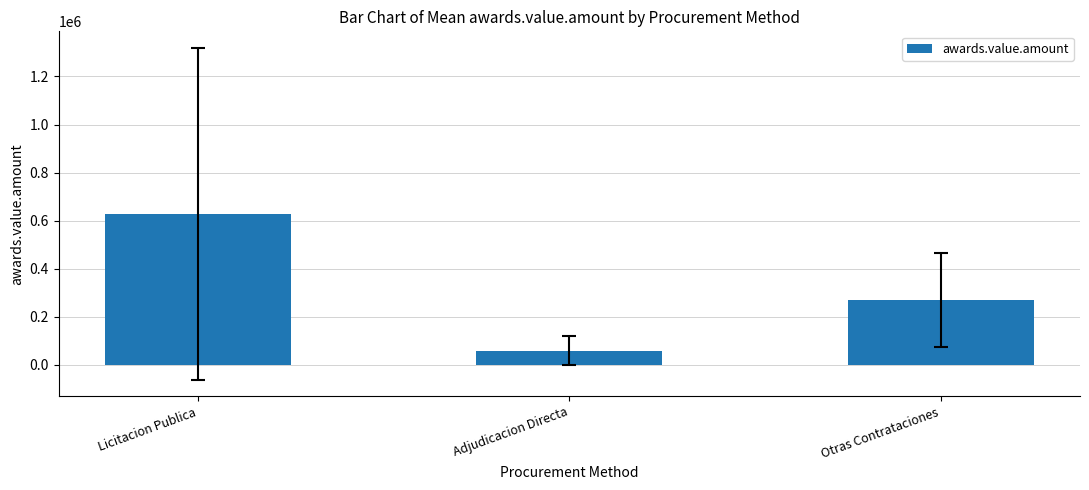

What position from the right is Adjudicacion Directa?

2